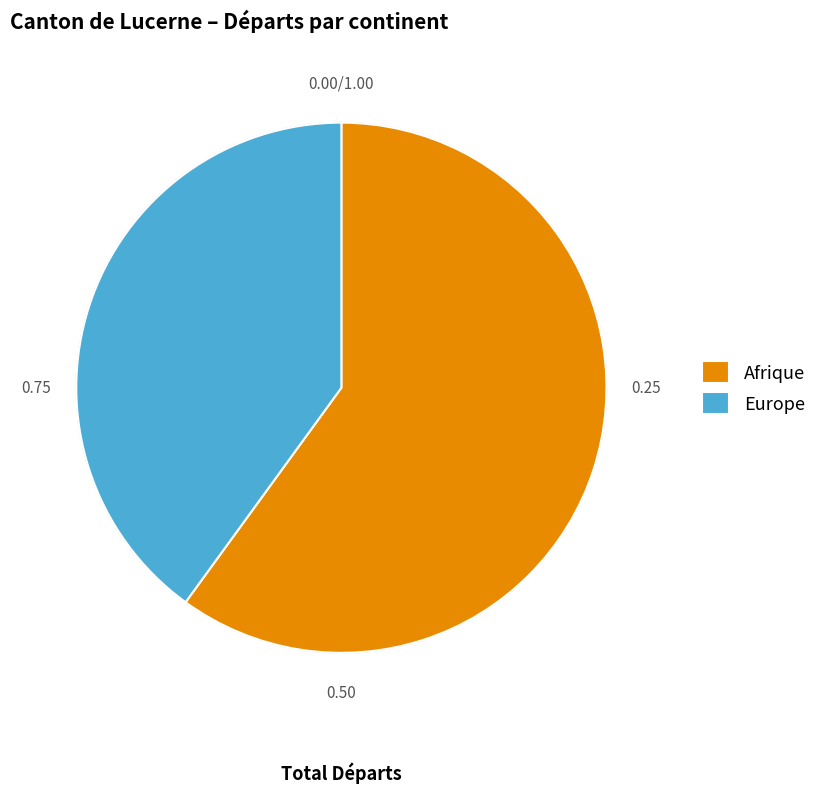

Approximately how many times larger is the value at Afrique compared to Europe?

1.5